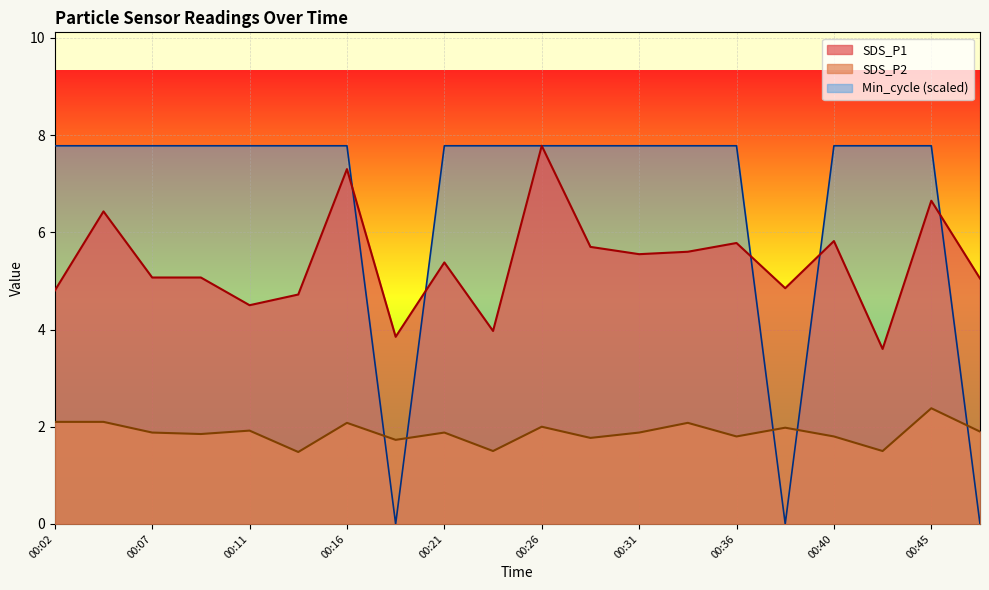

True or false: SDS_P1 and SDS_P2 cross at least once.

False